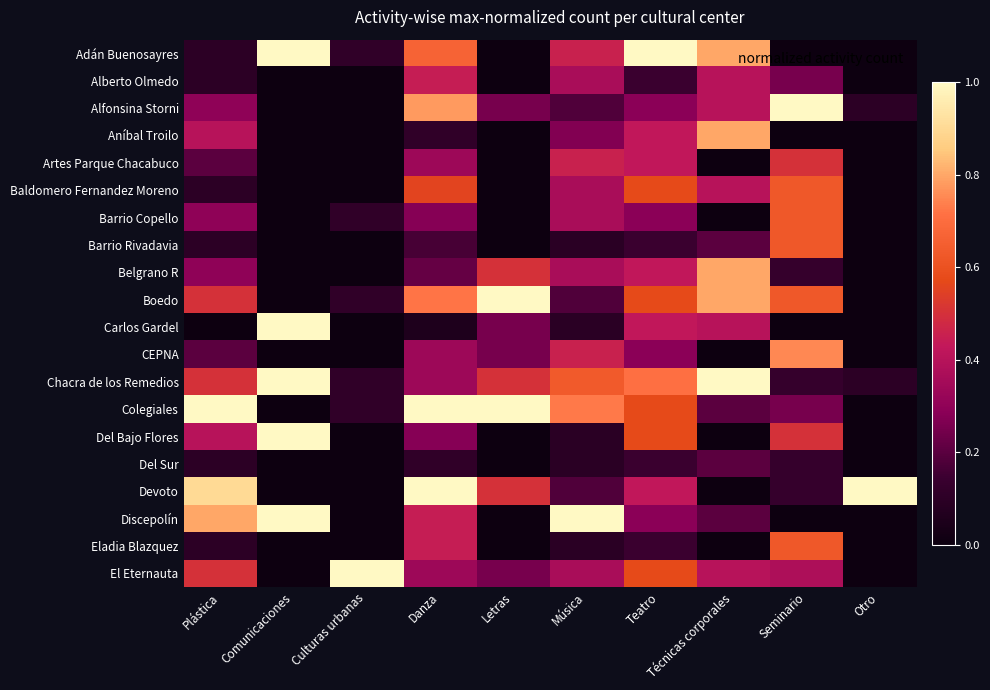

Reading left to right, extract all data points from this chart.

Adán Buenosayres: Plástica=0.1	Comunicaciones=1.0	Culturas urbanas=0.1	Danza=0.7	Letras=0.0	Música=0.5	Teatro=1.0	Técnicas corporales=0.8	Seminario=0.0	Otro=0.0
Alberto Olmedo: Plástica=0.1	Comunicaciones=0.0	Culturas urbanas=0.0	Danza=0.4	Letras=0.0	Música=0.4	Teatro=0.1	Técnicas corporales=0.4	Seminario=0.2	Otro=0.0
Alfonsina Storni: Plástica=0.3	Comunicaciones=0.0	Culturas urbanas=0.0	Danza=0.8	Letras=0.2	Música=0.2	Teatro=0.3	Técnicas corporales=0.4	Seminario=1.0	Otro=0.1
Aníbal Troilo: Plástica=0.4	Comunicaciones=0.0	Culturas urbanas=0.0	Danza=0.1	Letras=0.0	Música=0.3	Teatro=0.4	Técnicas corporales=0.8	Seminario=0.0	Otro=0.0
Artes Parque Chacabuco: Plástica=0.2	Comunicaciones=0.0	Culturas urbanas=0.0	Danza=0.3	Letras=0.0	Música=0.5	Teatro=0.4	Técnicas corporales=0.0	Seminario=0.5	Otro=0.0
Baldomero Fernandez Moreno: Plástica=0.1	Comunicaciones=0.0	Culturas urbanas=0.0	Danza=0.6	Letras=0.0	Música=0.4	Teatro=0.6	Técnicas corporales=0.4	Seminario=0.6	Otro=0.0
Barrio Copello: Plástica=0.3	Comunicaciones=0.0	Culturas urbanas=0.1	Danza=0.3	Letras=0.0	Música=0.4	Teatro=0.3	Técnicas corporales=0.0	Seminario=0.6	Otro=0.0
Barrio Rivadavia: Plástica=0.1	Comunicaciones=0.0	Culturas urbanas=0.0	Danza=0.2	Letras=0.0	Música=0.1	Teatro=0.1	Técnicas corporales=0.2	Seminario=0.6	Otro=0.0
Belgrano R: Plástica=0.3	Comunicaciones=0.0	Culturas urbanas=0.0	Danza=0.2	Letras=0.5	Música=0.4	Teatro=0.4	Técnicas corporales=0.8	Seminario=0.1	Otro=0.0
Boedo: Plástica=0.5	Comunicaciones=0.0	Culturas urbanas=0.1	Danza=0.7	Letras=1.0	Música=0.2	Teatro=0.6	Técnicas corporales=0.8	Seminario=0.6	Otro=0.0
Carlos Gardel: Plástica=0.0	Comunicaciones=1.0	Culturas urbanas=0.0	Danza=0.1	Letras=0.2	Música=0.1	Teatro=0.4	Técnicas corporales=0.4	Seminario=0.0	Otro=0.0
CEPNA: Plástica=0.2	Comunicaciones=0.0	Culturas urbanas=0.0	Danza=0.3	Letras=0.2	Música=0.5	Teatro=0.3	Técnicas corporales=0.0	Seminario=0.8	Otro=0.0
Chacra de los Remedios: Plástica=0.5	Comunicaciones=1.0	Culturas urbanas=0.1	Danza=0.3	Letras=0.5	Música=0.6	Teatro=0.7	Técnicas corporales=1.0	Seminario=0.1	Otro=0.1
Colegiales: Plástica=1.0	Comunicaciones=0.0	Culturas urbanas=0.1	Danza=1.0	Letras=1.0	Música=0.7	Teatro=0.6	Técnicas corporales=0.2	Seminario=0.2	Otro=0.0
Del Bajo Flores: Plástica=0.4	Comunicaciones=1.0	Culturas urbanas=0.0	Danza=0.3	Letras=0.0	Música=0.1	Teatro=0.6	Técnicas corporales=0.0	Seminario=0.5	Otro=0.0
Del Sur: Plástica=0.1	Comunicaciones=0.0	Culturas urbanas=0.0	Danza=0.1	Letras=0.0	Música=0.1	Teatro=0.1	Técnicas corporales=0.2	Seminario=0.1	Otro=0.0
Devoto: Plástica=0.9	Comunicaciones=0.0	Culturas urbanas=0.0	Danza=1.0	Letras=0.5	Música=0.2	Teatro=0.4	Técnicas corporales=0.0	Seminario=0.1	Otro=1.0
Discepolín: Plástica=0.8	Comunicaciones=1.0	Culturas urbanas=0.0	Danza=0.4	Letras=0.0	Música=1.0	Teatro=0.3	Técnicas corporales=0.2	Seminario=0.0	Otro=0.0
Eladia Blazquez: Plástica=0.1	Comunicaciones=0.0	Culturas urbanas=0.0	Danza=0.4	Letras=0.0	Música=0.1	Teatro=0.1	Técnicas corporales=0.0	Seminario=0.6	Otro=0.0
El Eternauta: Plástica=0.5	Comunicaciones=0.0	Culturas urbanas=1.0	Danza=0.3	Letras=0.2	Música=0.4	Teatro=0.6	Técnicas corporales=0.4	Seminario=0.4	Otro=0.0